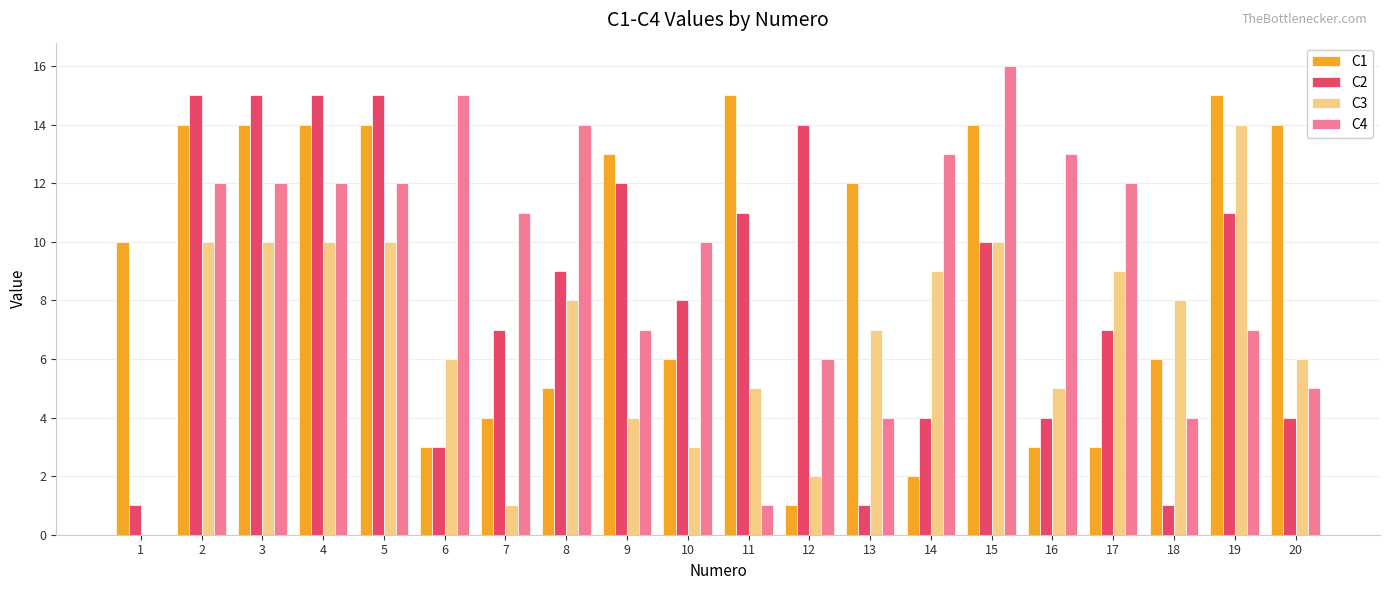

Where does the C3 series first go above 8?

2